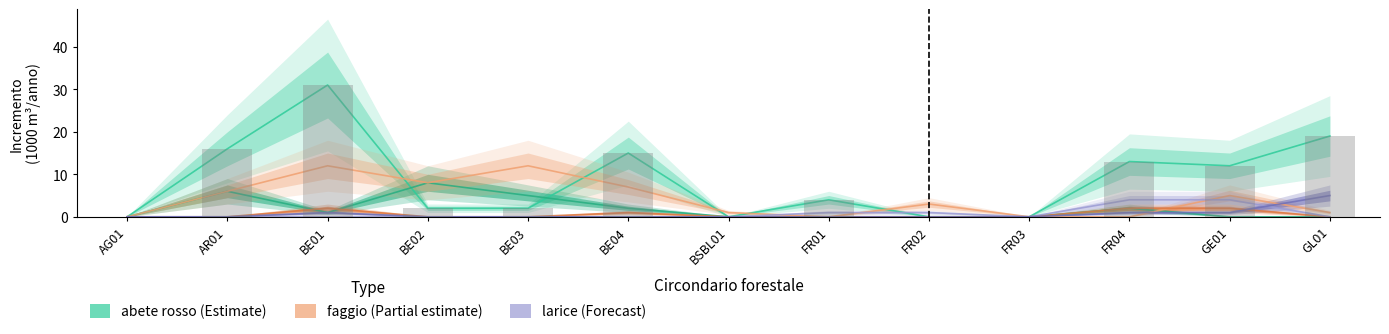

How many groups of bars are there?

13